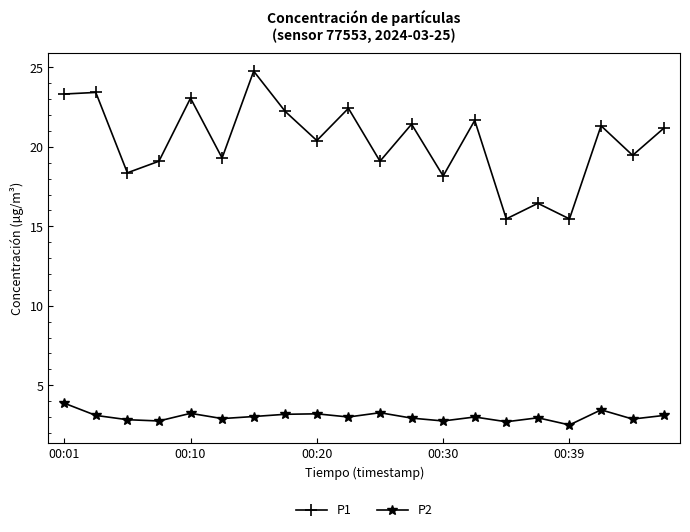

Which series has the largest total across all categories?

P1